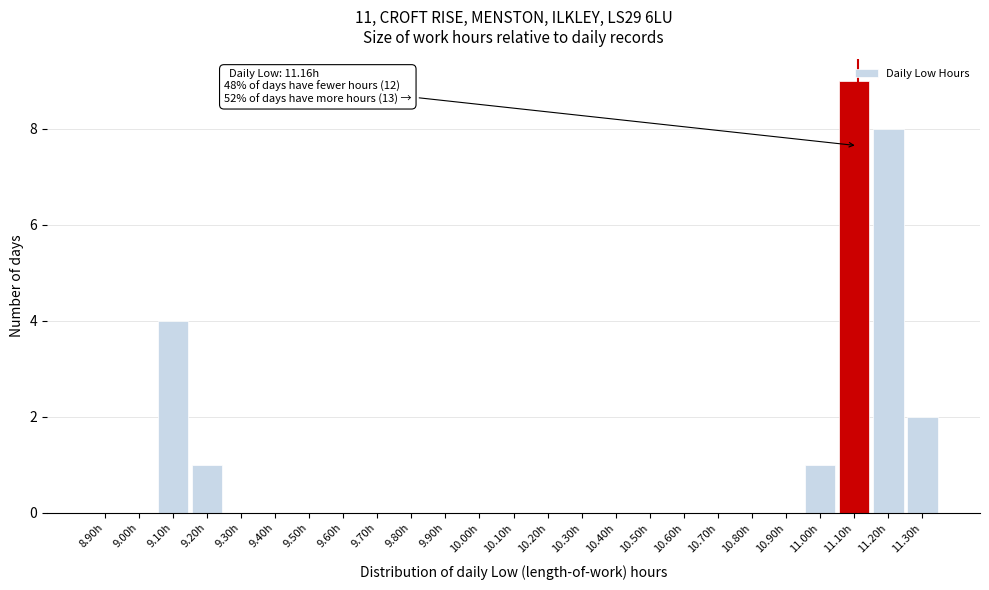

What is the greatest value displayed?

9